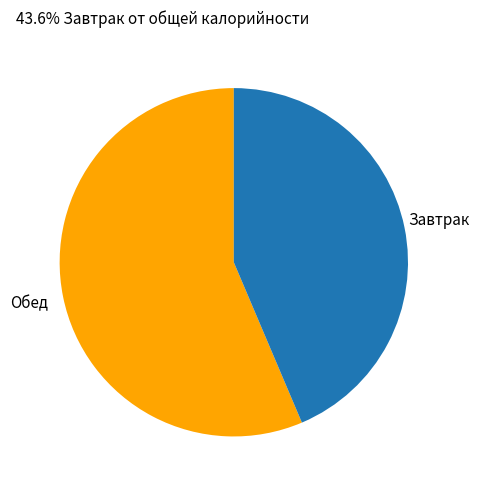

Rank the categories by value from lowest to highest.

Завтрак, Обед